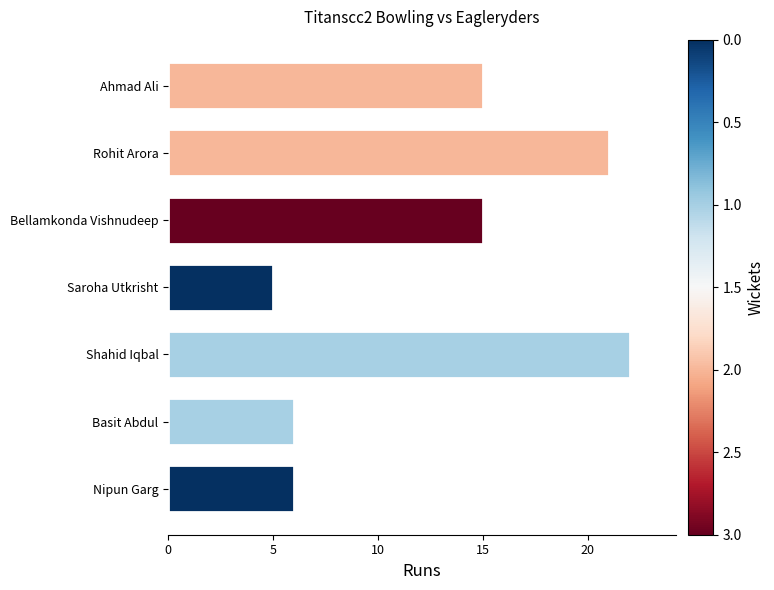

The value at Rohit Arora is 9. True or false?

False